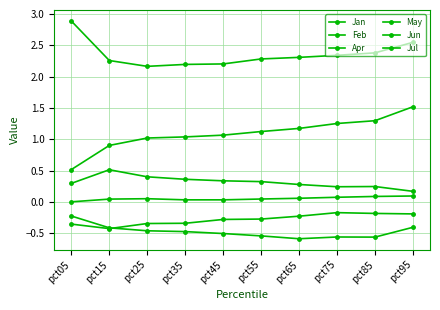

Is this an area chart (filled region under the line)?

No